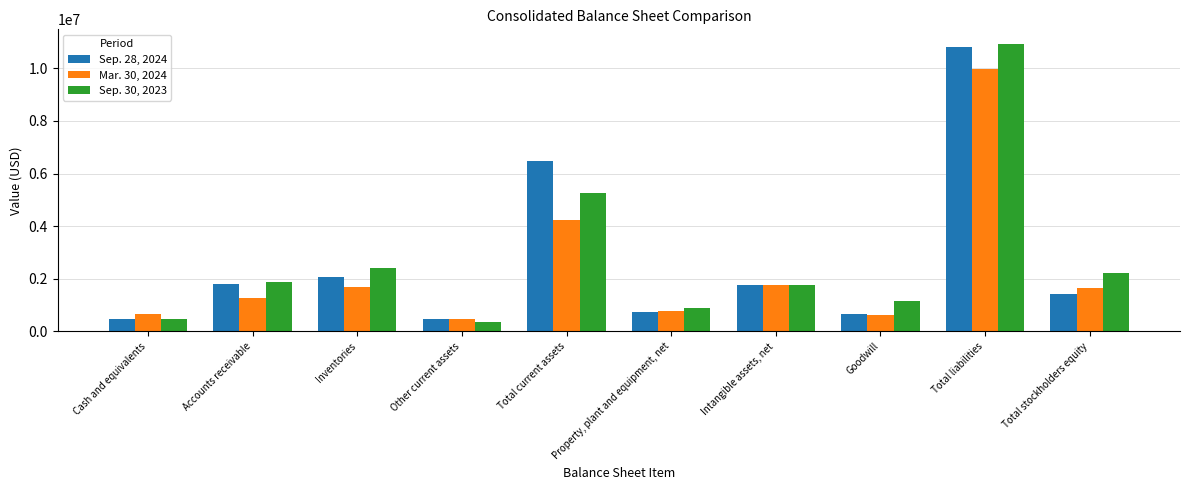

What is the lowest value of the Mar. 30, 2024 series?

493194